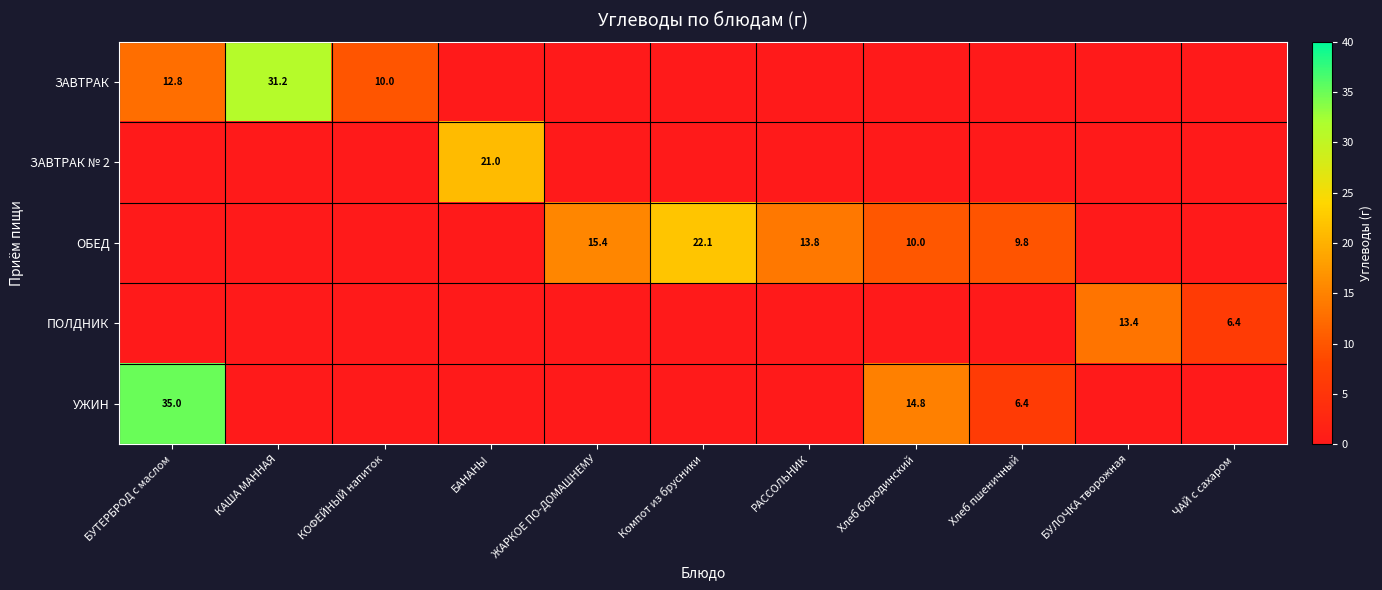

True or false: ОБЕД has a value of 5.4 at Хлеб бородинский.

False